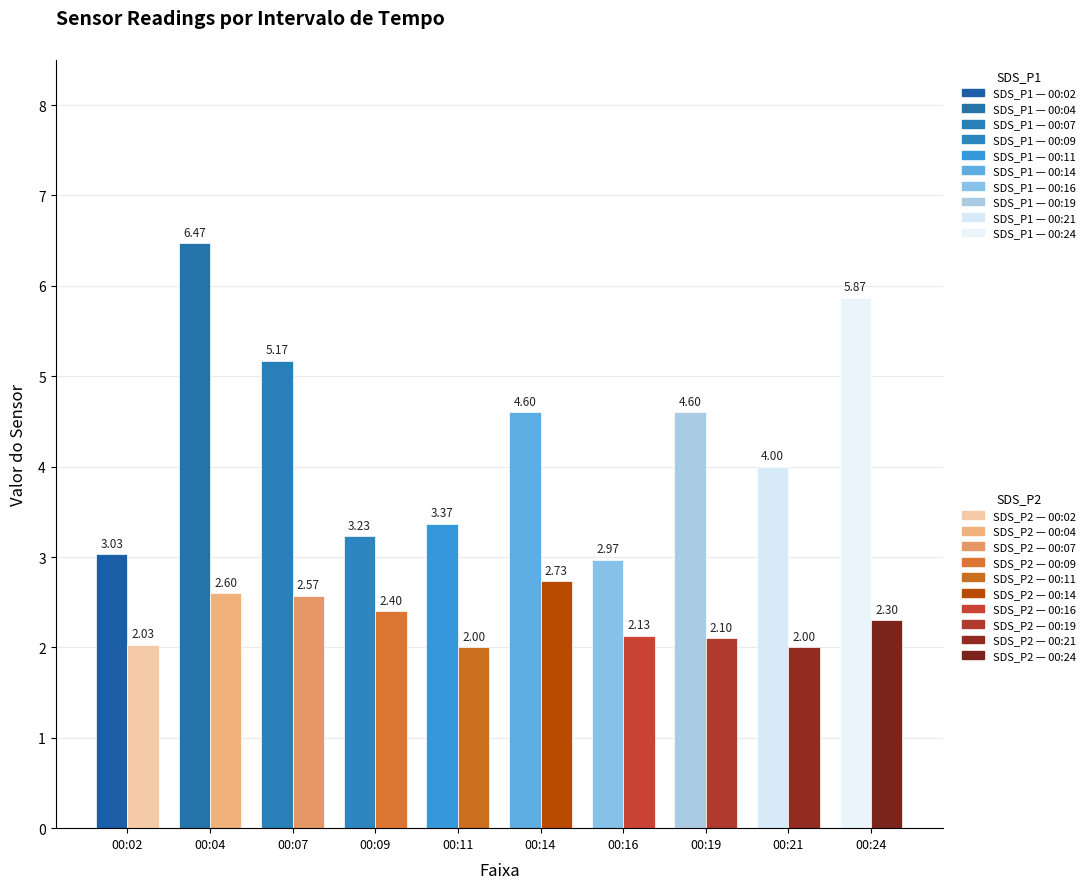

Count the number of data series in this chart.

2